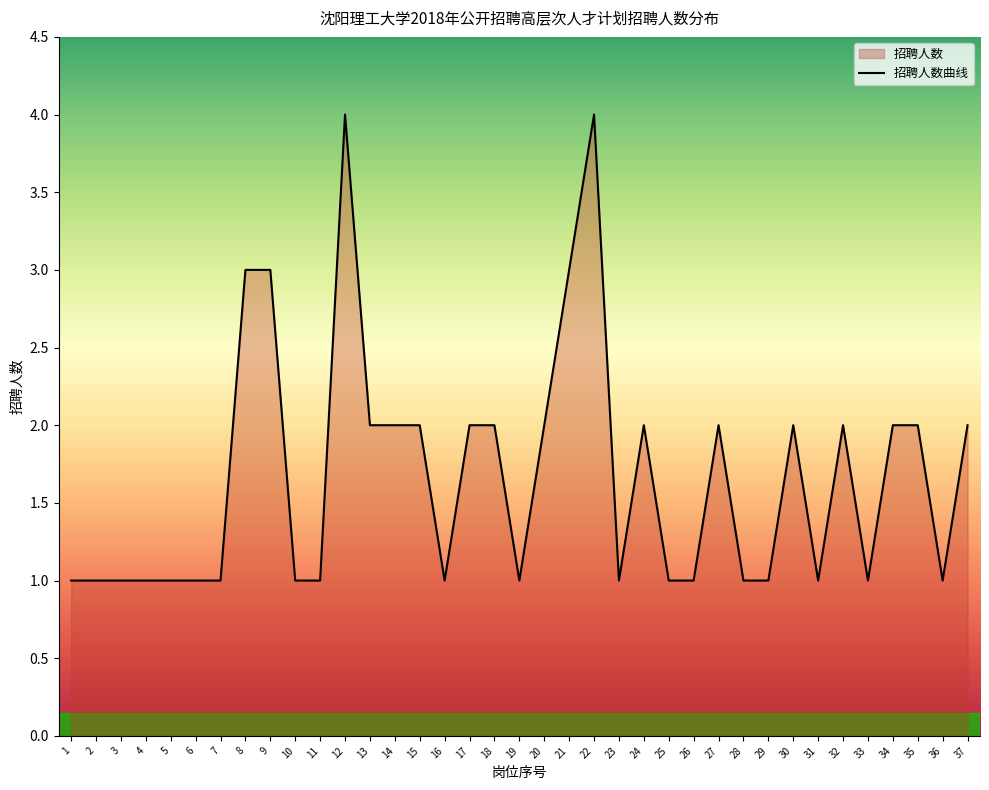

List the labels in order of value, largest first.

12, 22, 8, 9, 21, 13, 14, 15, 17, 18, 20, 24, 27, 30, 32, 34, 35, 37, 1, 2, 3, 4, 5, 6, 7, 10, 11, 16, 19, 23, 25, 26, 28, 29, 31, 33, 36